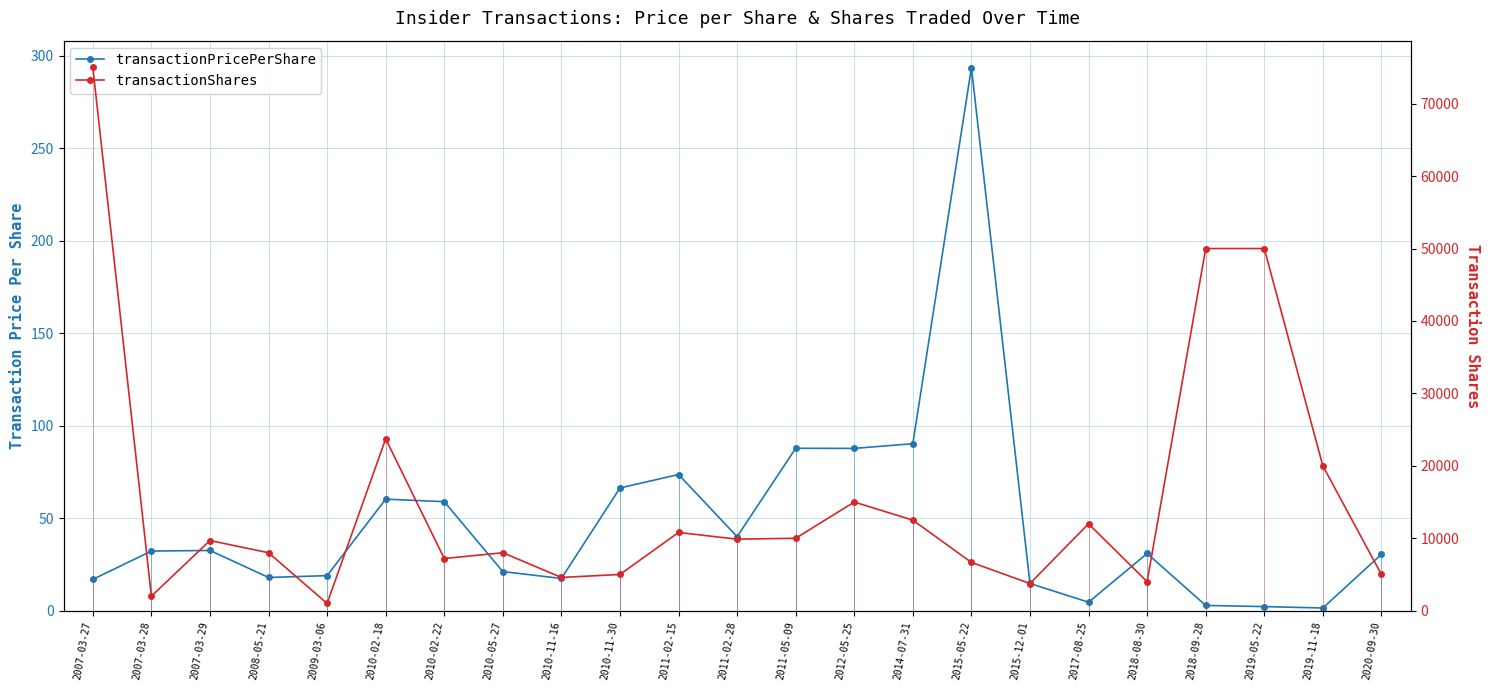

What position from the left is 2010-05-27?

8